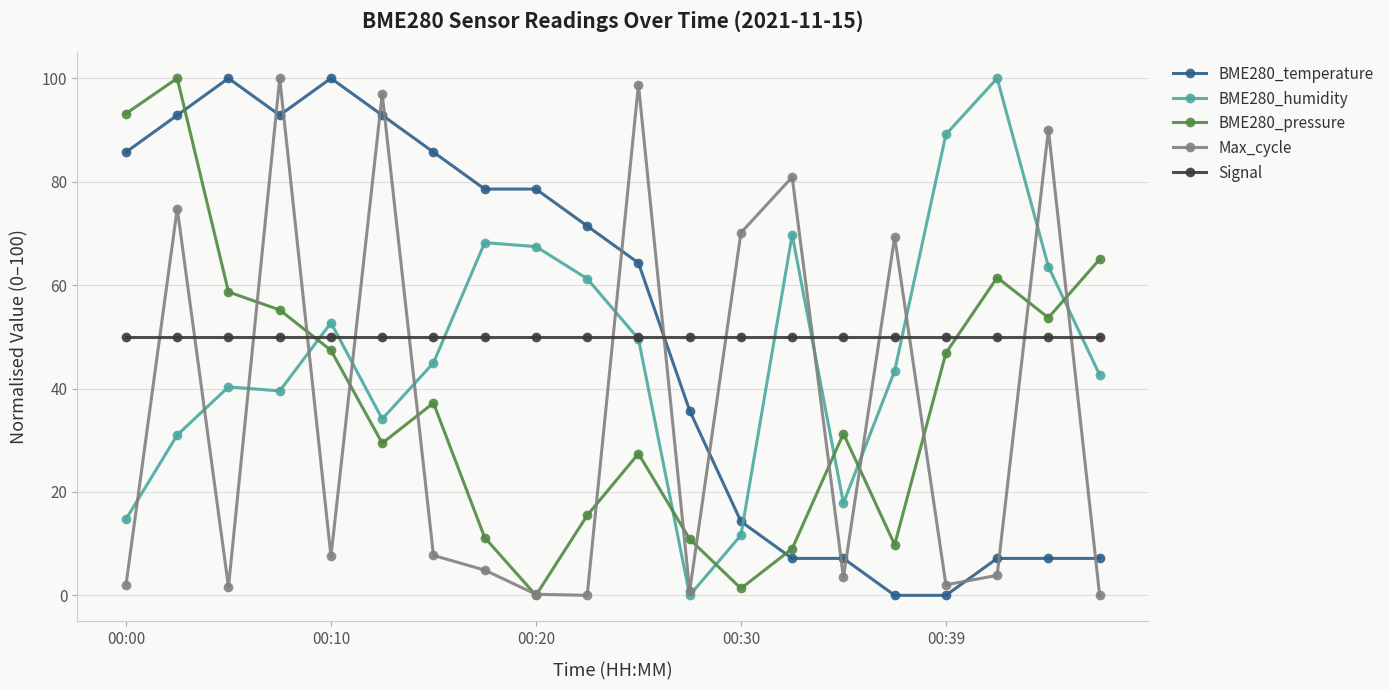

After their last crossing, which series has the higher values: BME280_pressure or Signal?

BME280_pressure